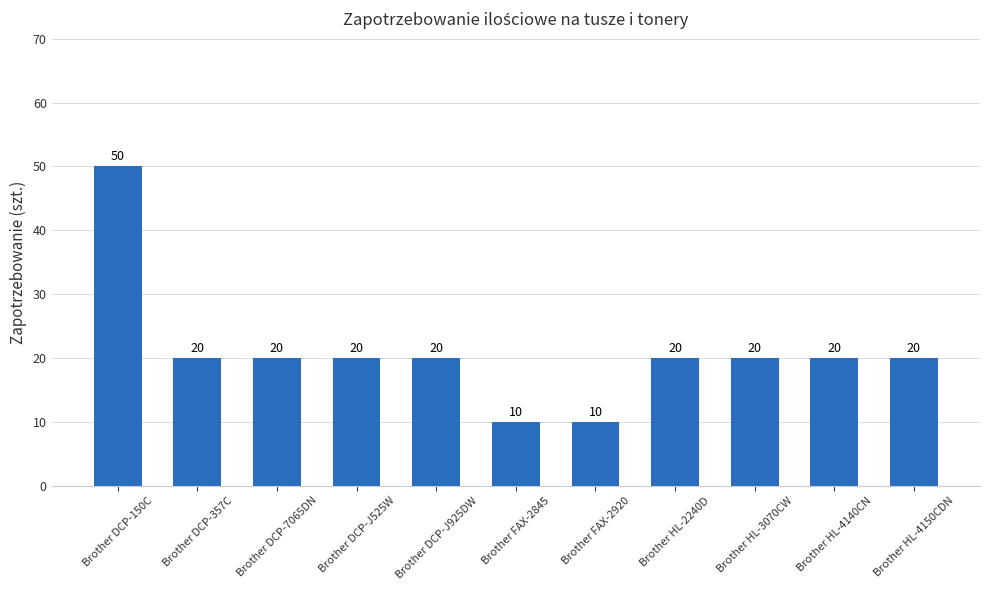

Reading left to right, transcribe all the data shown in this chart.

Brother DCP-150C=50	Brother DCP-357C=20	Brother DCP-7065DN=20	Brother DCP-J525W=20	Brother DCP-J925DW=20	Brother FAX-2845=10	Brother FAX-2920=10	Brother HL-2240D=20	Brother HL-3070CW=20	Brother HL-4140CN=20	Brother HL-4150CDN=20